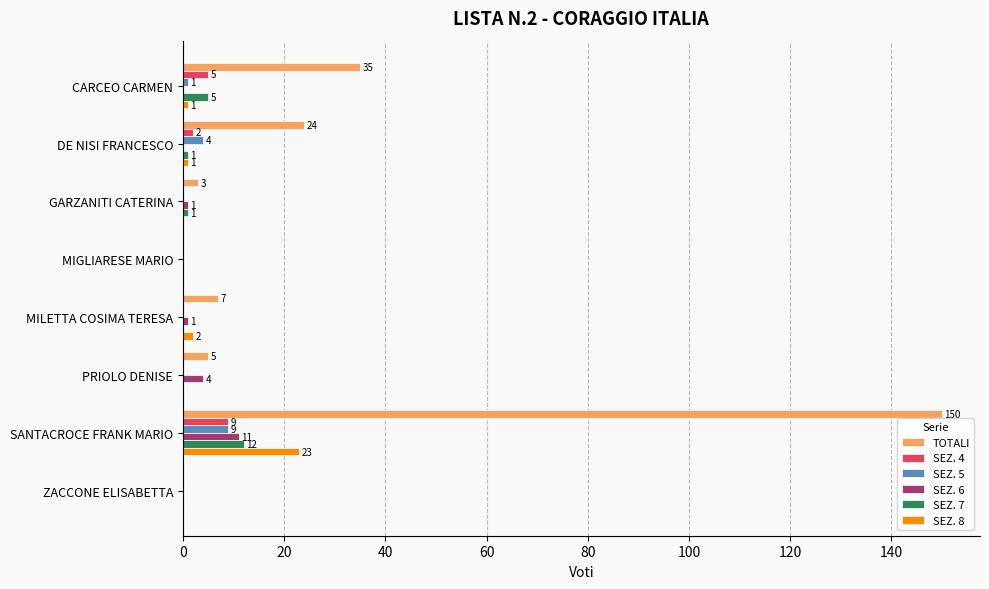

What is the sum of all SEZ. 4 values?

16